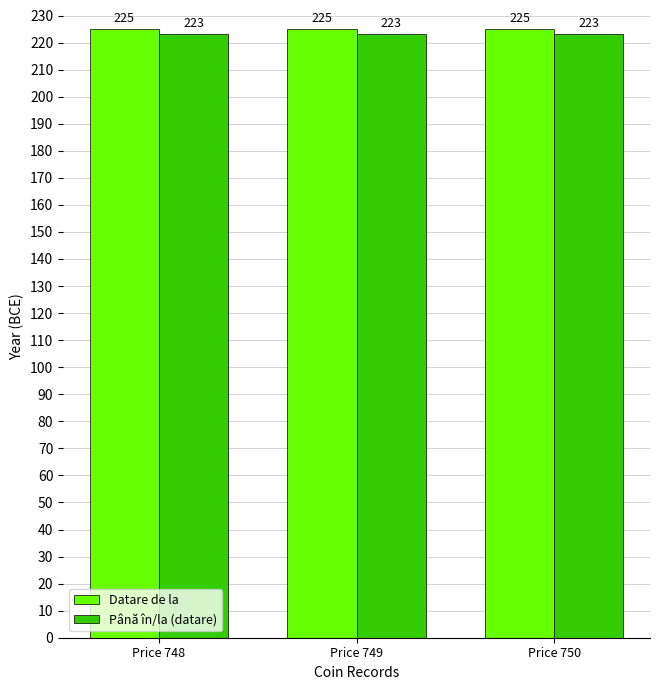

What is the sum of the Până în/la (datare) values at Price 749 and Price 748?

446